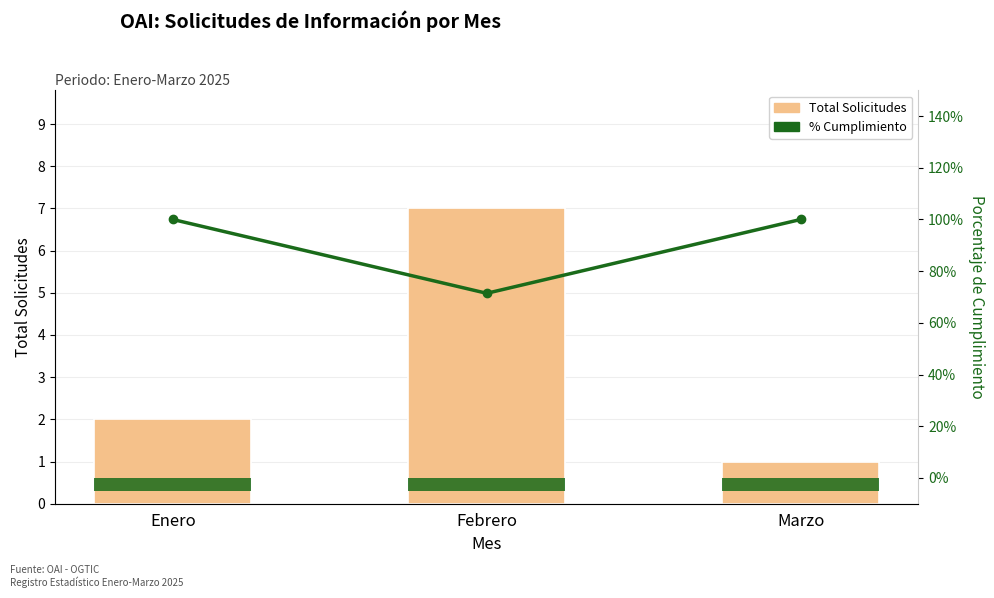

Between Marzo and Enero, which is larger?

Enero